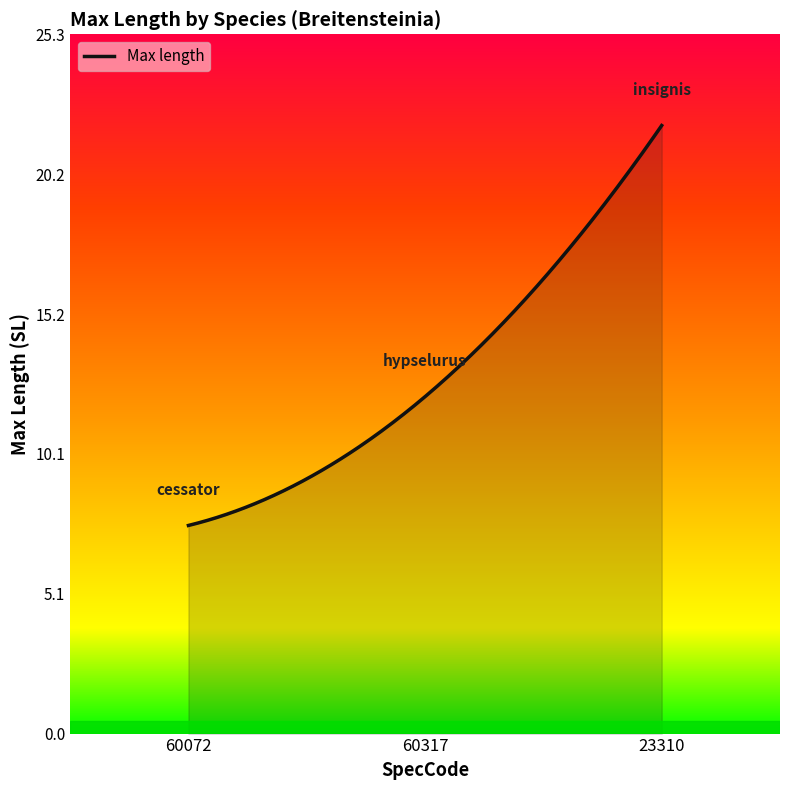

What is the difference between the maximum and minimum values?

14.5